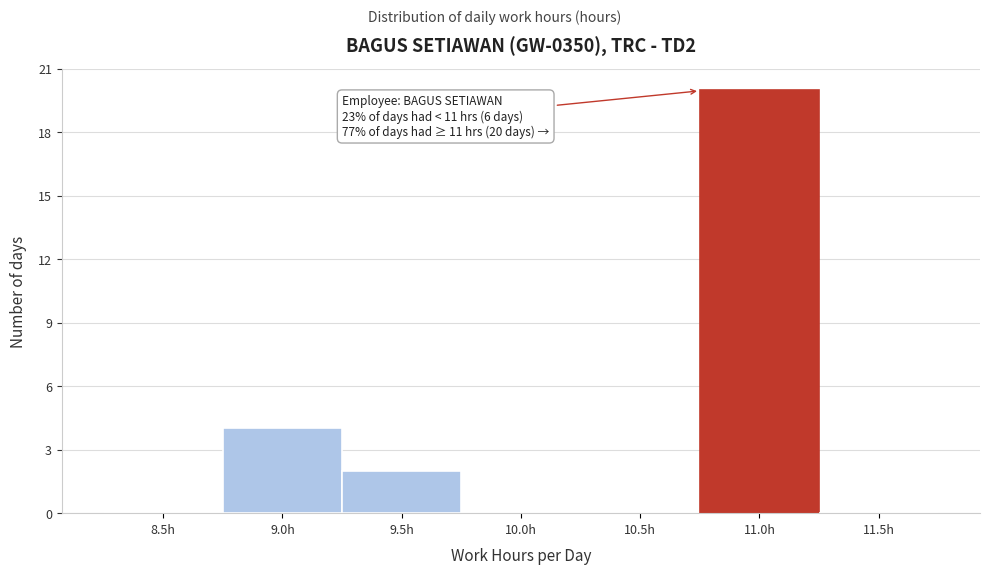

Reading left to right, extract all data points from this chart.

8.5h=0	9.0h=4	9.5h=2	10.0h=0	10.5h=0	11.0h=20	11.5h=0